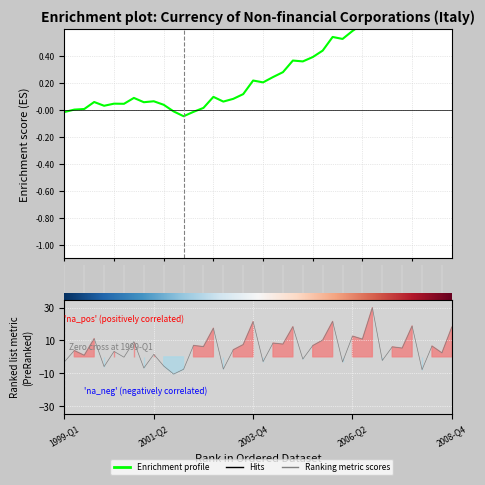

How many data points in Enrichment profile are above 0?

36